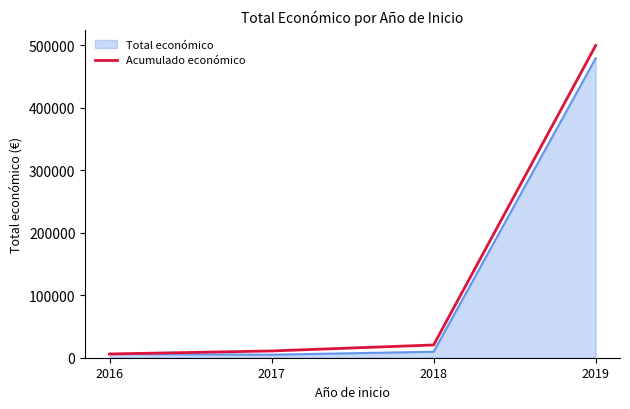

Between 2018 and 2019, which series saw the biggest shift?

Acumulado económico